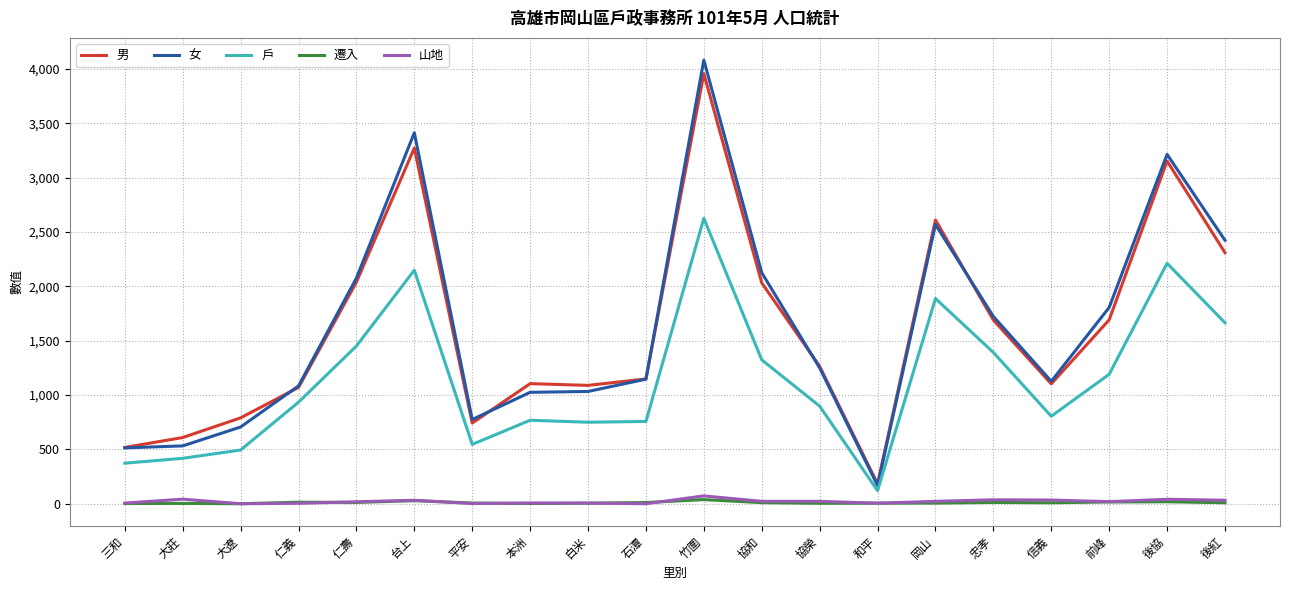

True or false: 遷入 and 戶 intersect in this chart.

False